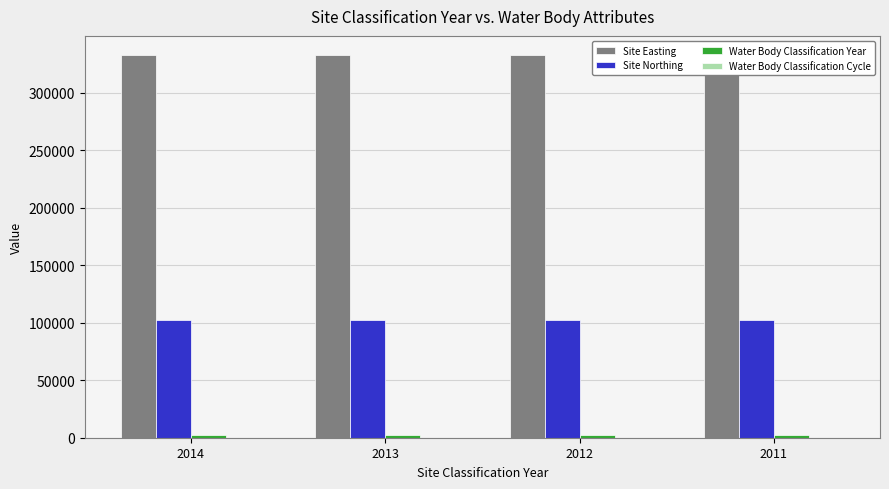

True or false: Water Body Classification Cycle has a value of 1 at 2011.

True